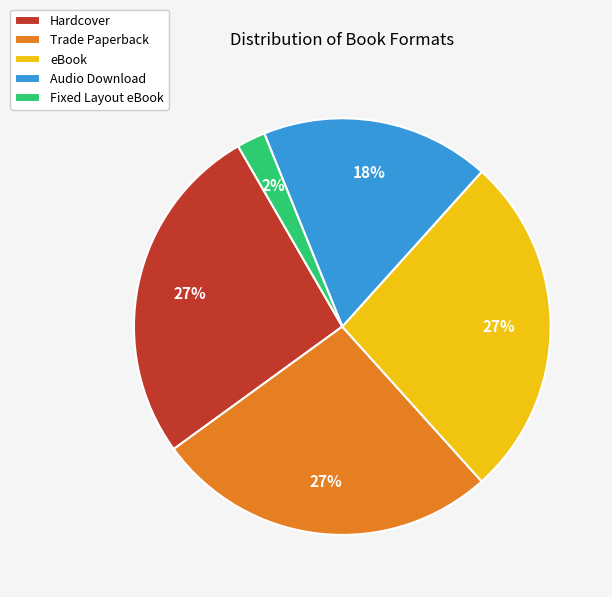

To the nearest percent, what is the difference between the Audio Download and Hardcover slice percentages?

9%